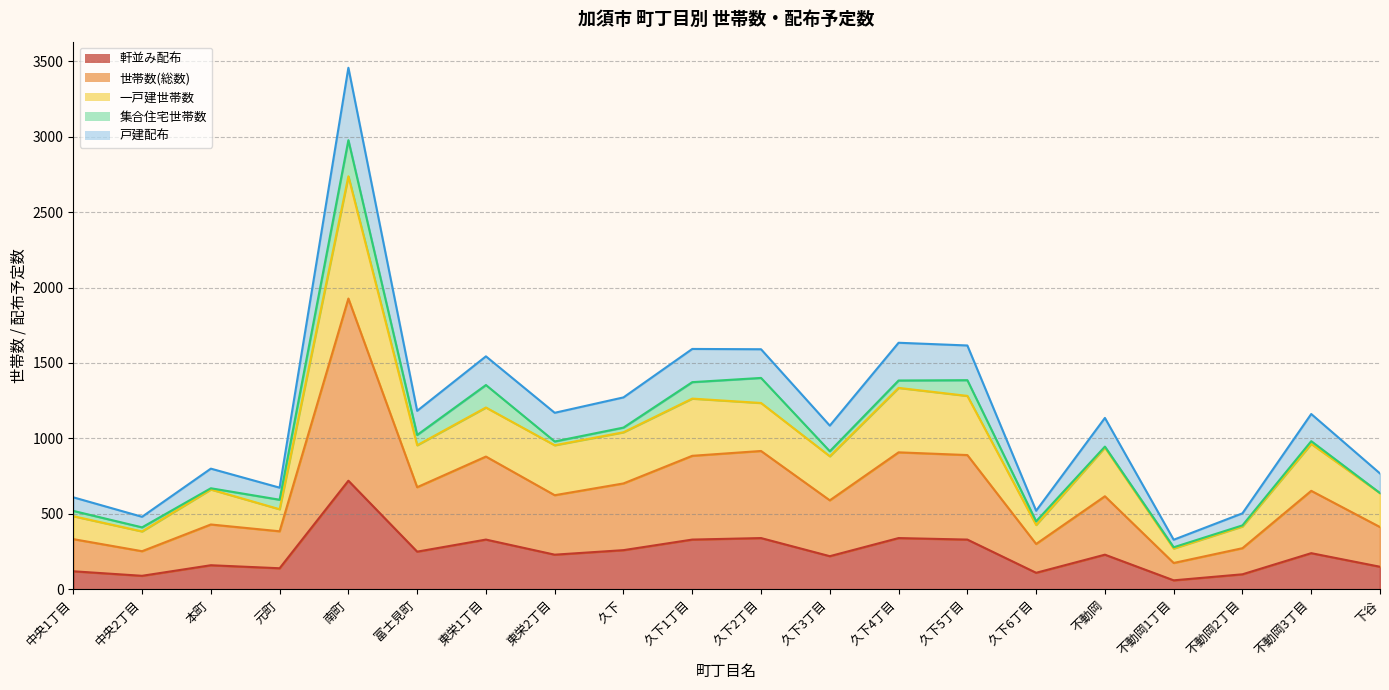

Is it true that 一戸建世帯数 equals 721 at 久下2丁目?

False